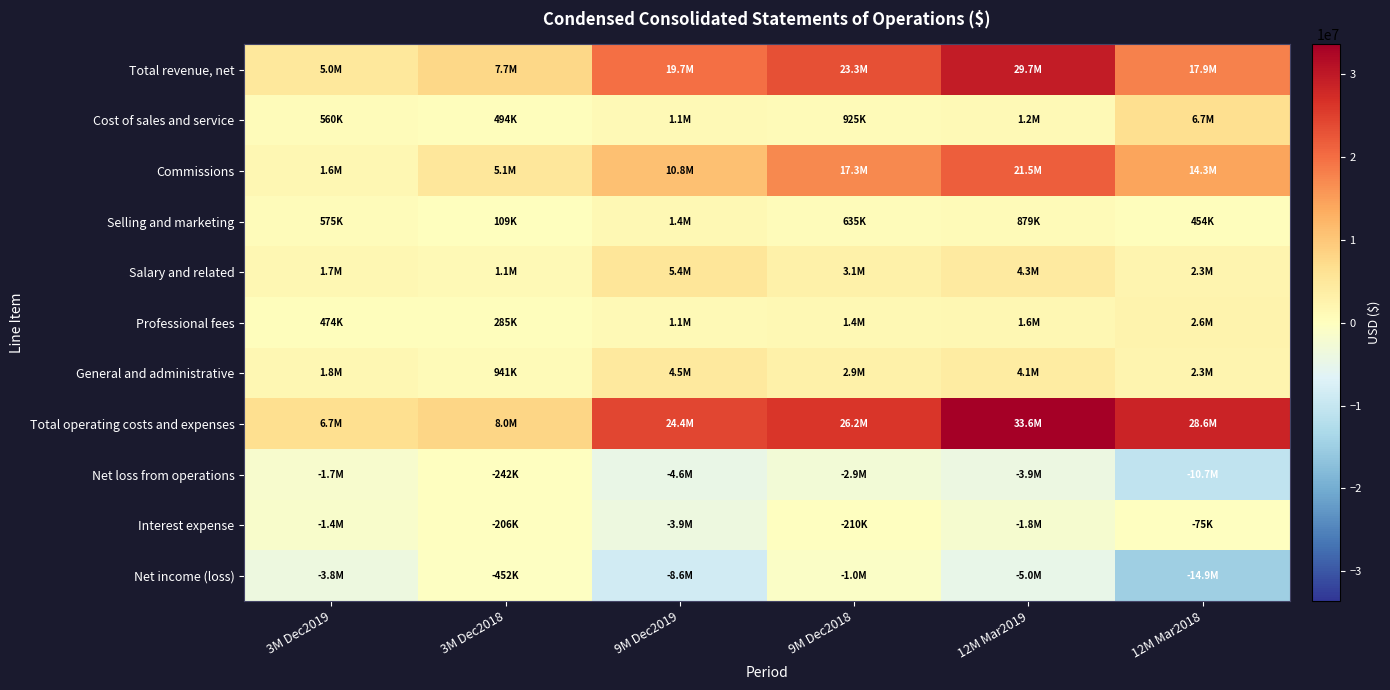

List the series in order of their peak value, highest first.

Total operating costs and expenses, Total revenue, net, Commissions, Cost of sales and service, Salary and related, General and administrative, Professional fees, Selling and marketing, Interest expense, Net loss from operations, Net income (loss)